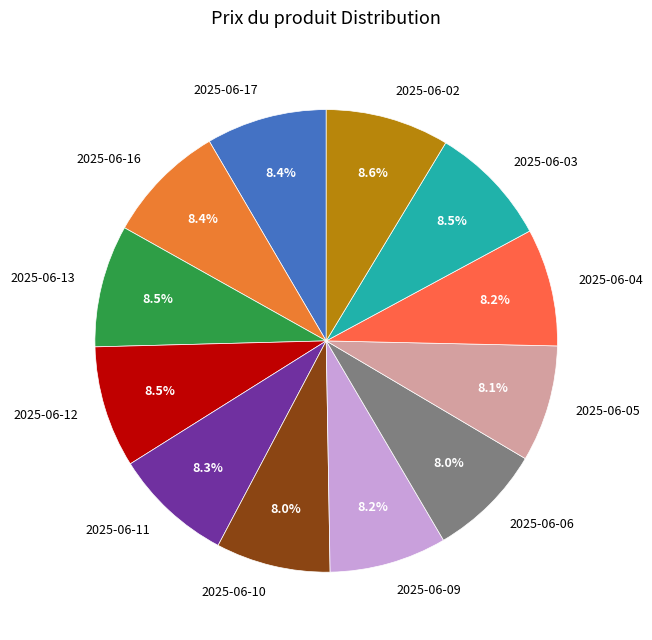

Is it true that 2025-06-10 is 8% of the pie?

True